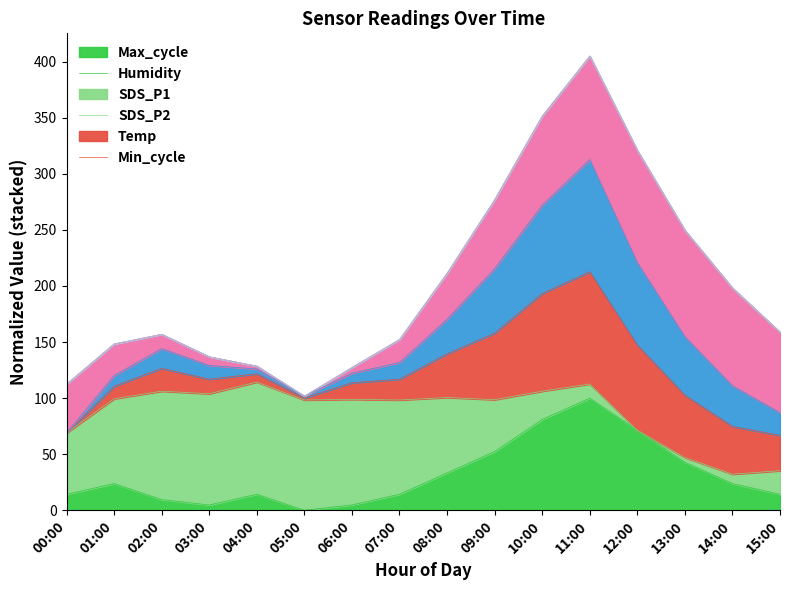

The Max_cycle series shows 64.4 at 05:00. True or false?

False